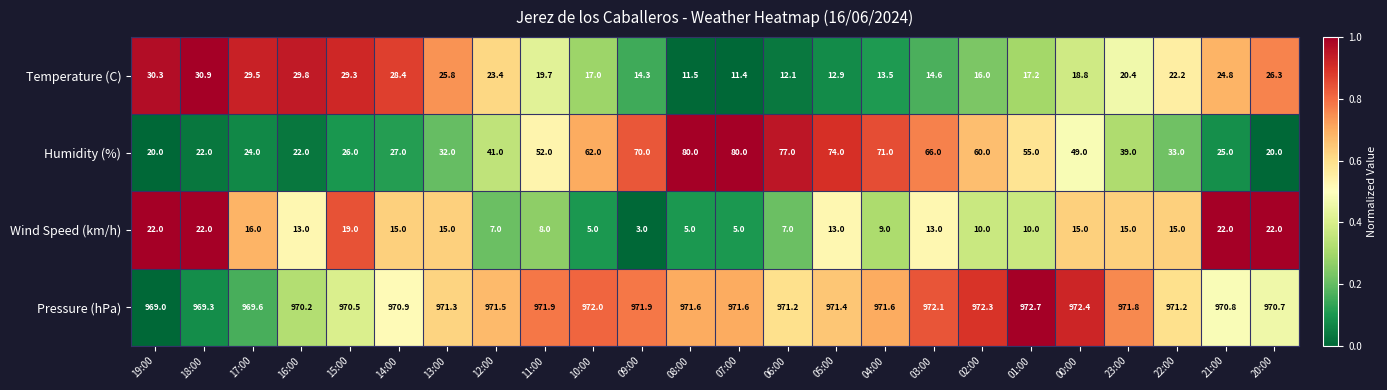

Rank the series at 12:00 from highest to lowest value.

Pressure (hPa), Humidity (%), Temperature (C), Wind Speed (km/h)